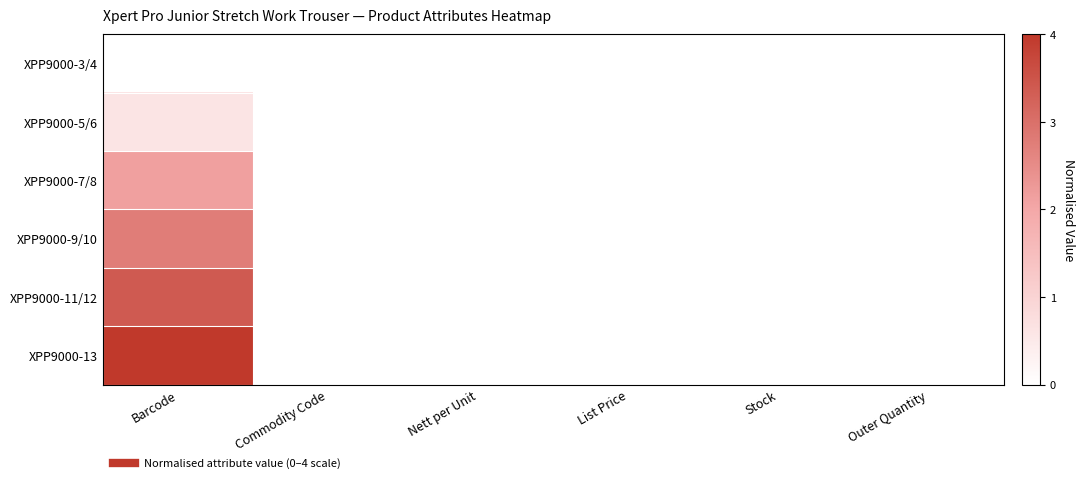

At how many categories does at least one series exceed 3?

1